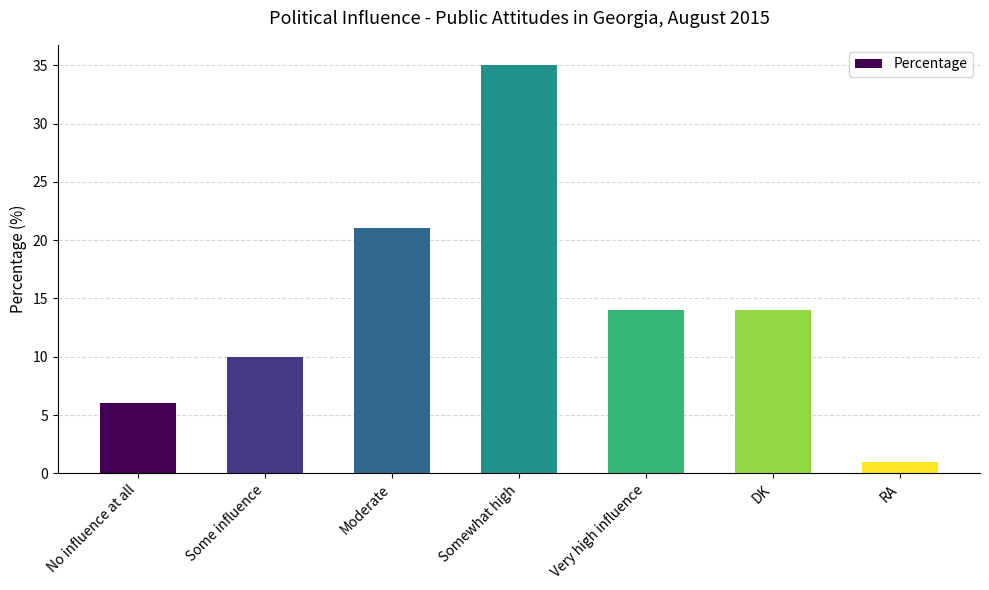

How many bars are there in total?

7